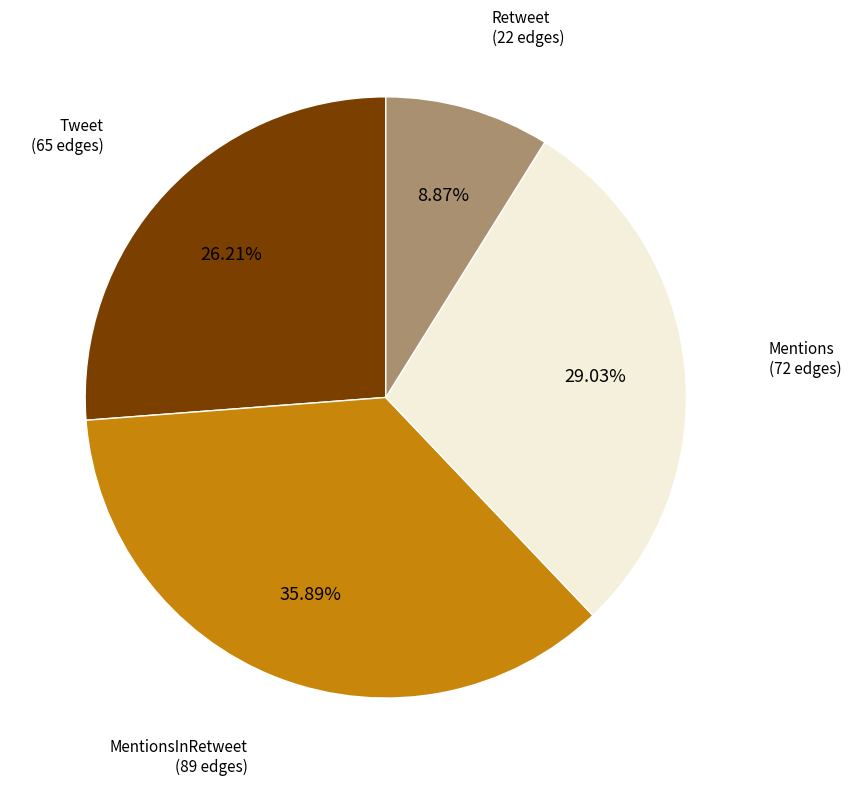

Is the sum of Tweet (65 edges) and Mentions (72 edges) greater than half?

Yes